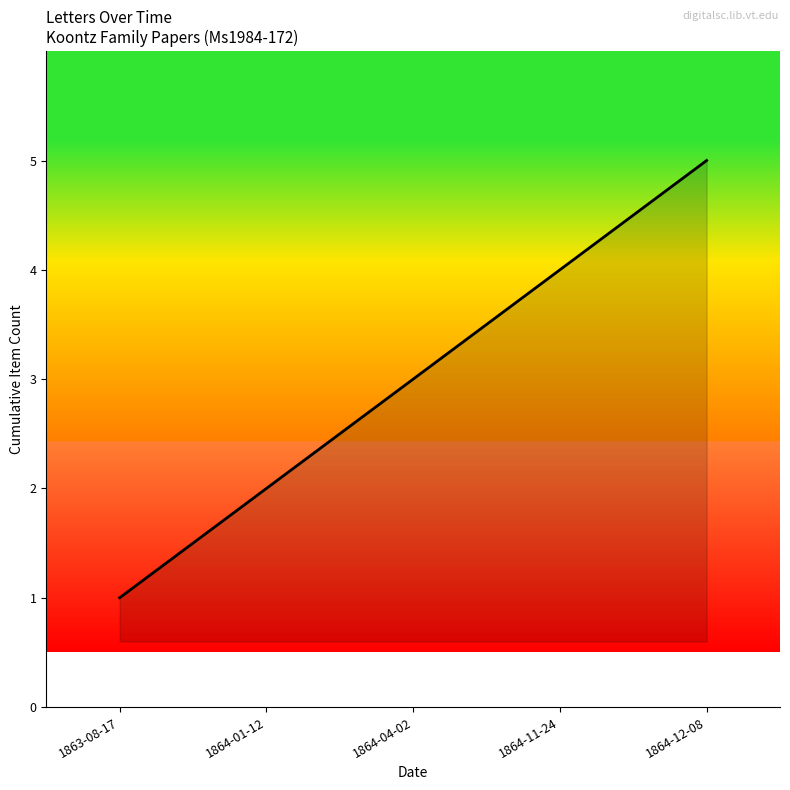

What position from the left is 1864-04-02?

3